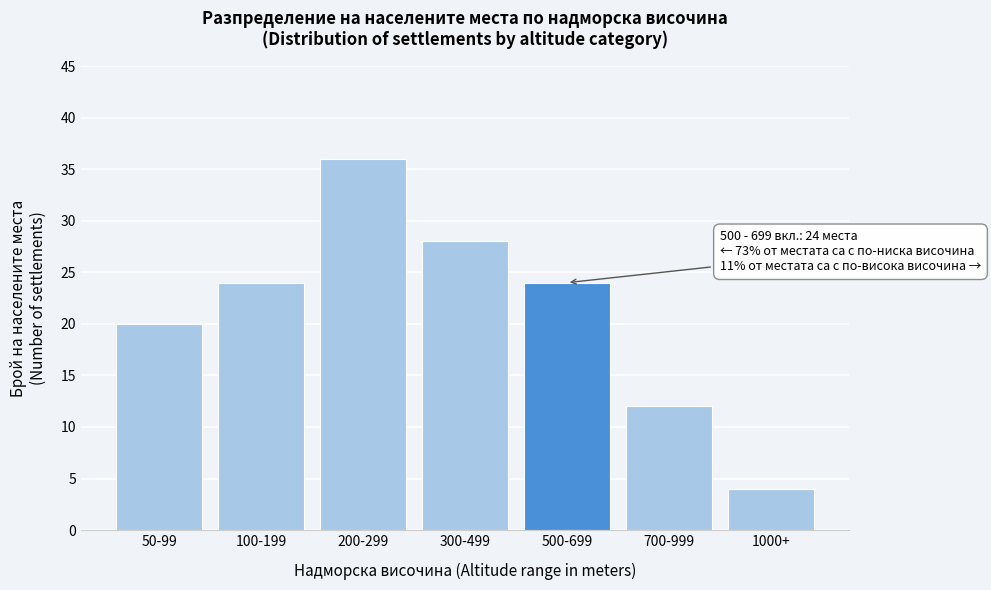

Reading left to right, what are all the values shown in this chart?

20	24	36	28	24	12	4